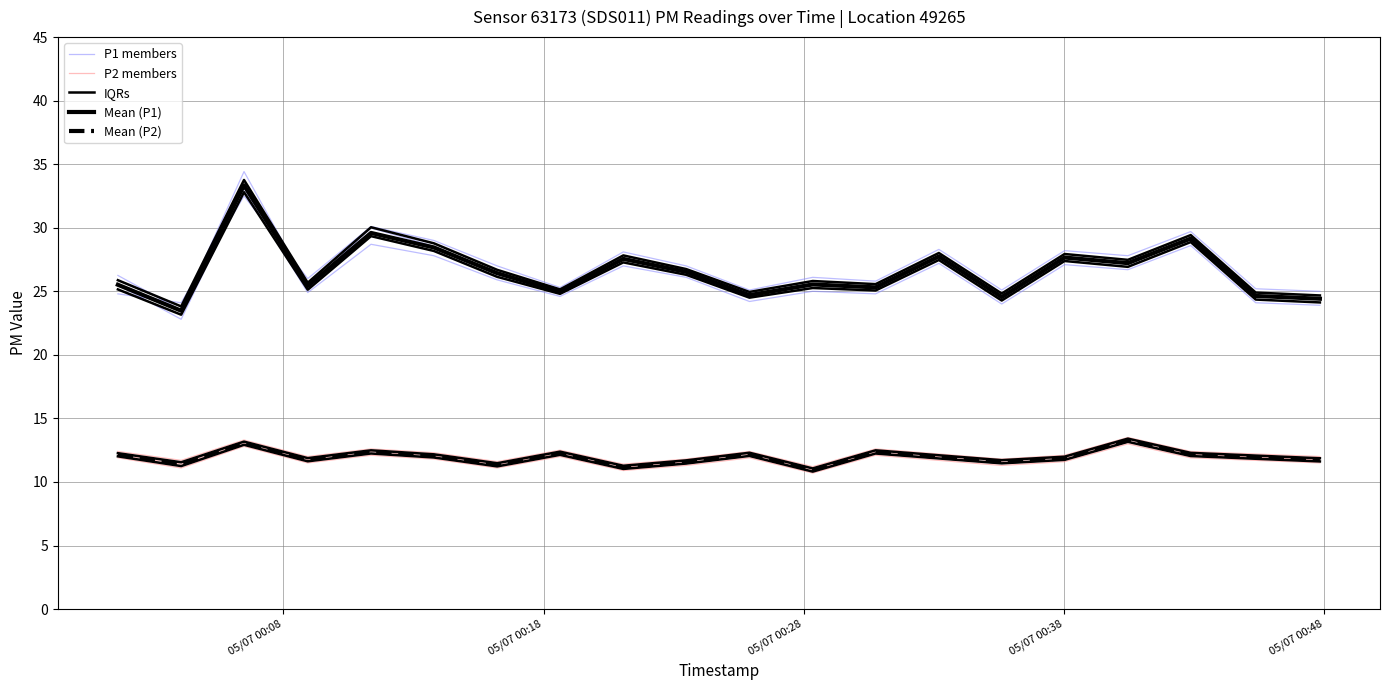

Does the chart display data point markers on the line(s)?

No